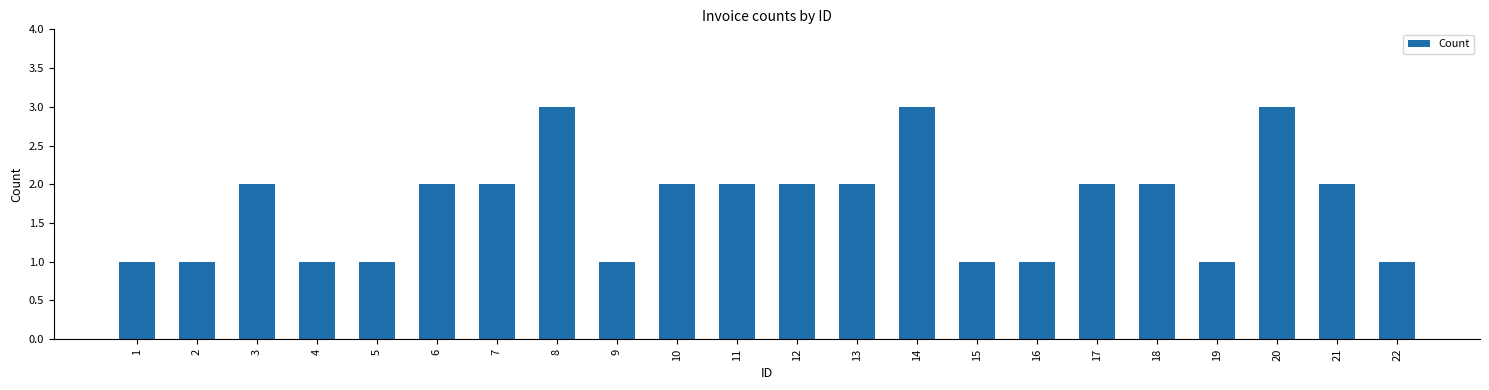

How many series are shown in this chart?

1